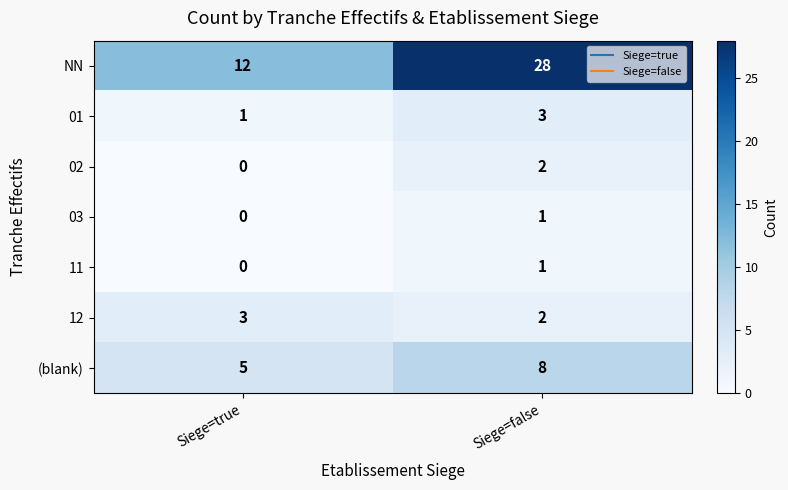

The 03 series shows 0 at Siege=true. True or false?

True